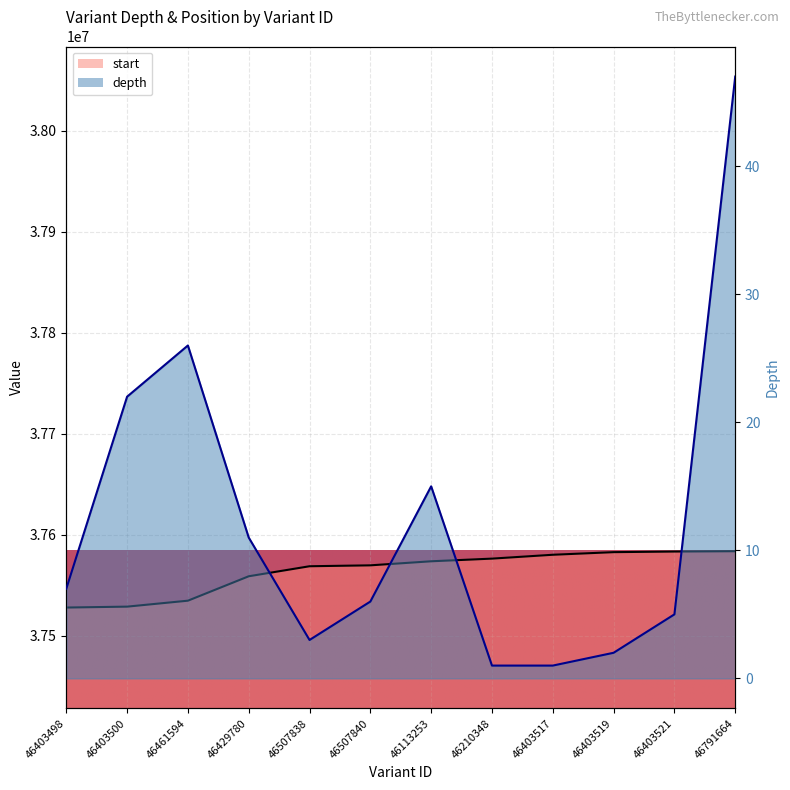

What are all the series names shown in the legend?

depth, start